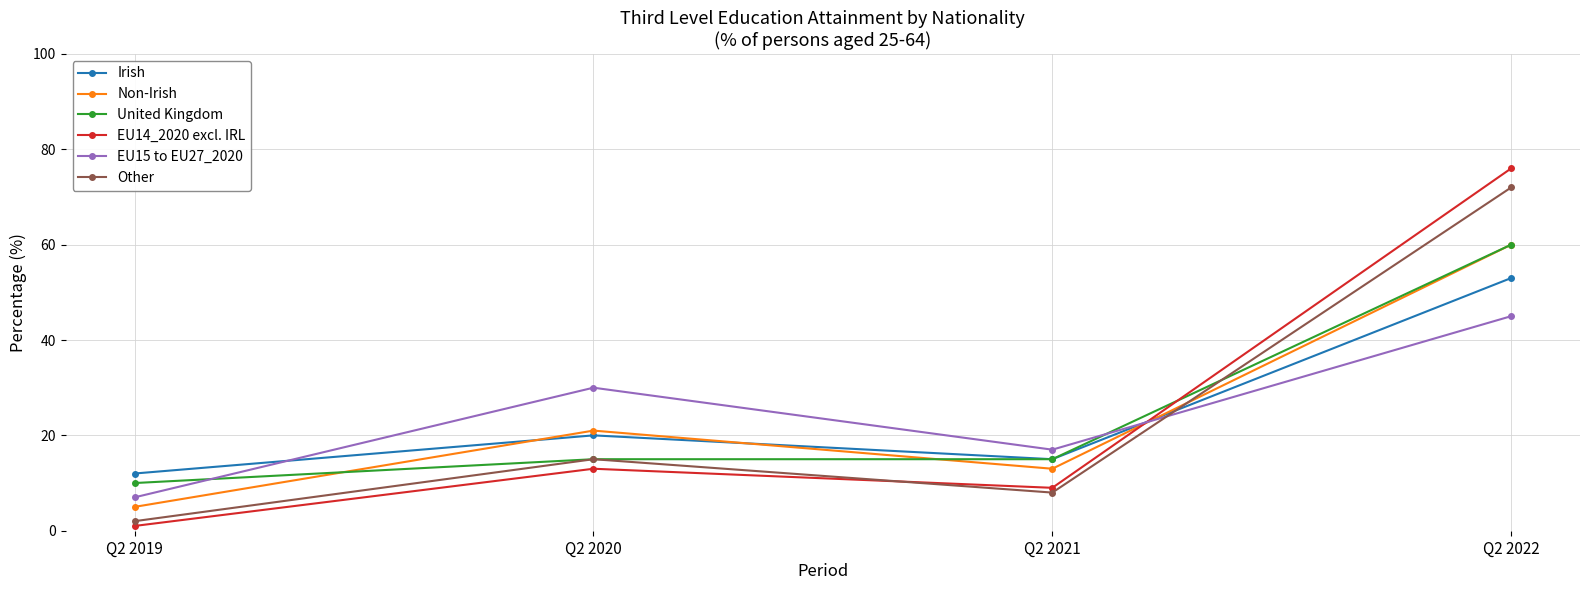

Reading right to left, transcribe all the data shown in this chart.

Irish: Q2 2022=53	Q2 2021=15	Q2 2020=20	Q2 2019=12
Non-Irish: Q2 2022=60	Q2 2021=13	Q2 2020=21	Q2 2019=5
United Kingdom: Q2 2022=60	Q2 2021=15	Q2 2020=15	Q2 2019=10
EU14_2020 excl. IRL: Q2 2022=76	Q2 2021=9	Q2 2020=13	Q2 2019=1
EU15 to EU27_2020: Q2 2022=45	Q2 2021=17	Q2 2020=30	Q2 2019=7
Other: Q2 2022=72	Q2 2021=8	Q2 2020=15	Q2 2019=2